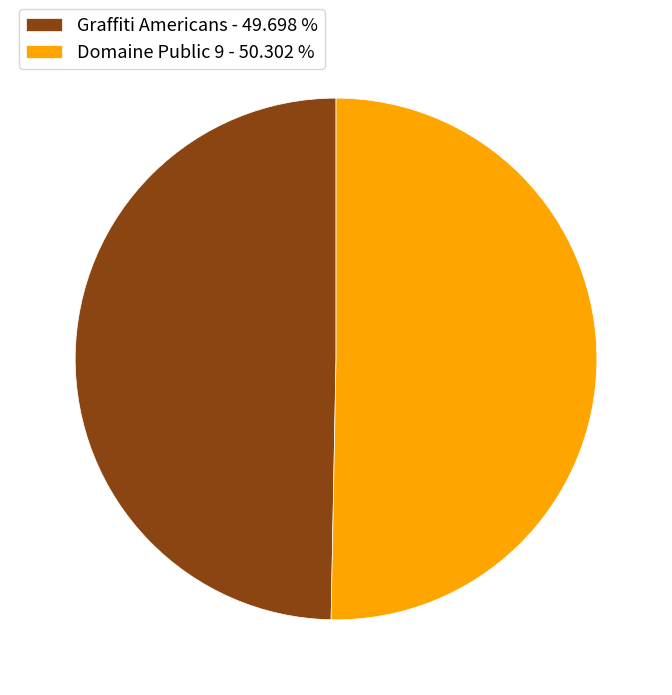

Count the number of slices in the pie.

2